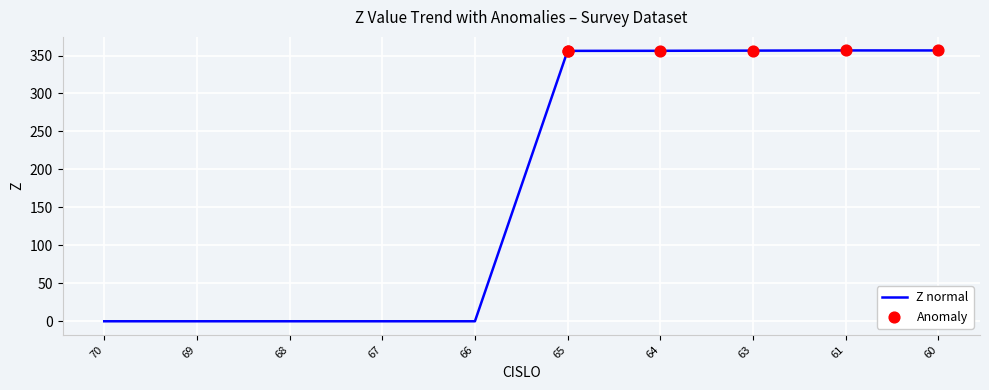

Which has a higher value, 64 or 67?

64